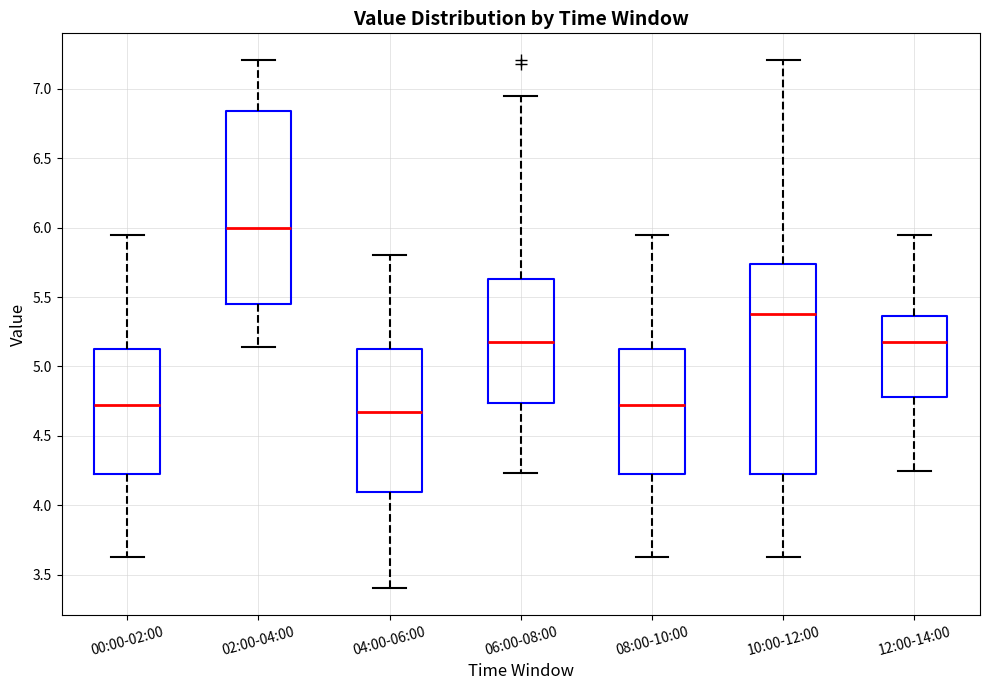

Which box is the tallest, from its lower edge to its upper edge?

10:00-12:00